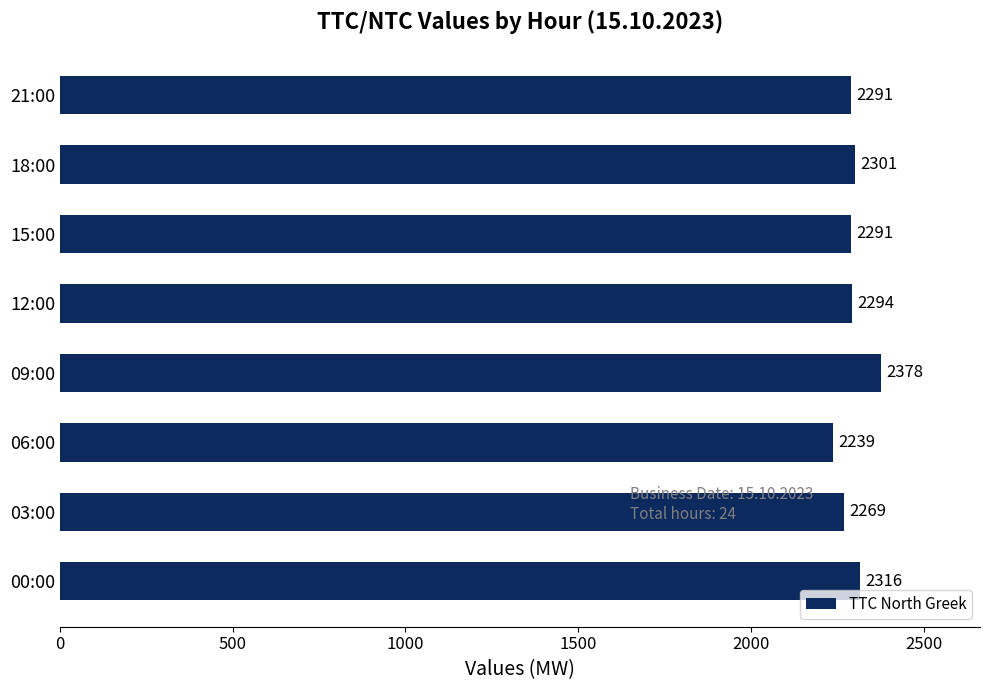

The chart shows a value of 765 at 12:00. True or false?

False